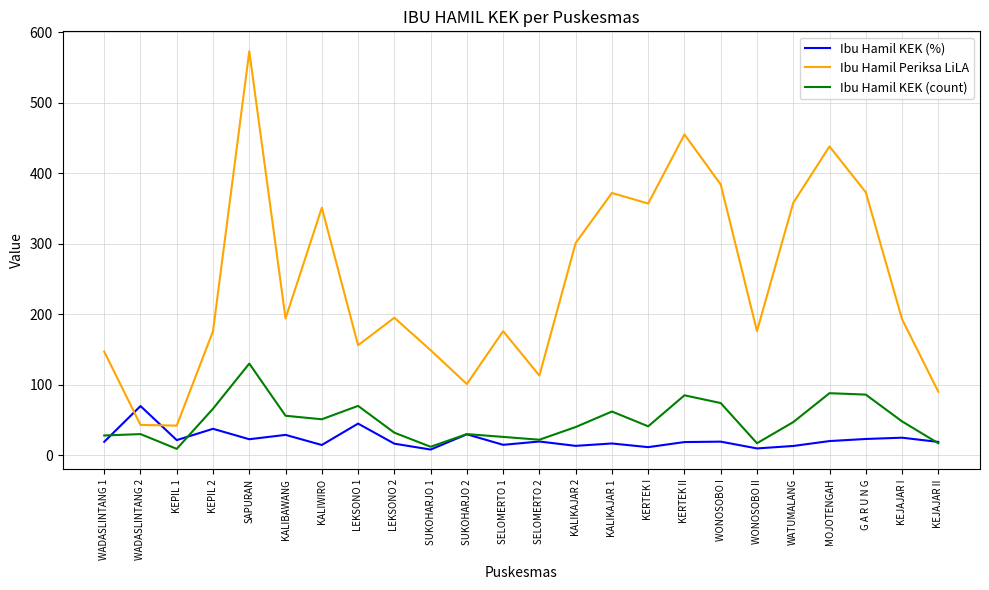

What is the difference between the maximum and minimum values in the Ibu Hamil KEK (count) series?

121.0